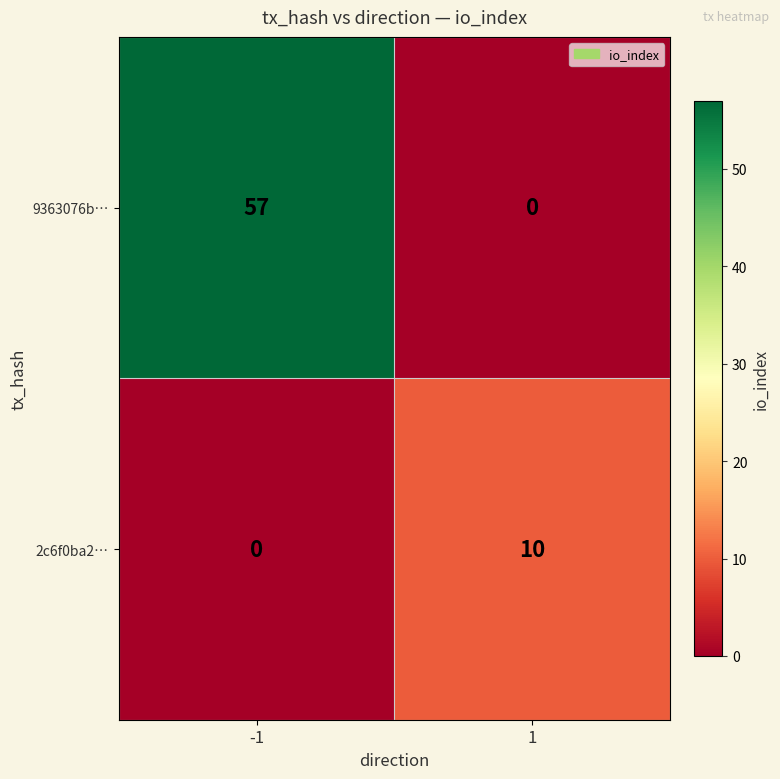

Is it true that 2c6f0ba2… equals 10 at 1?

True